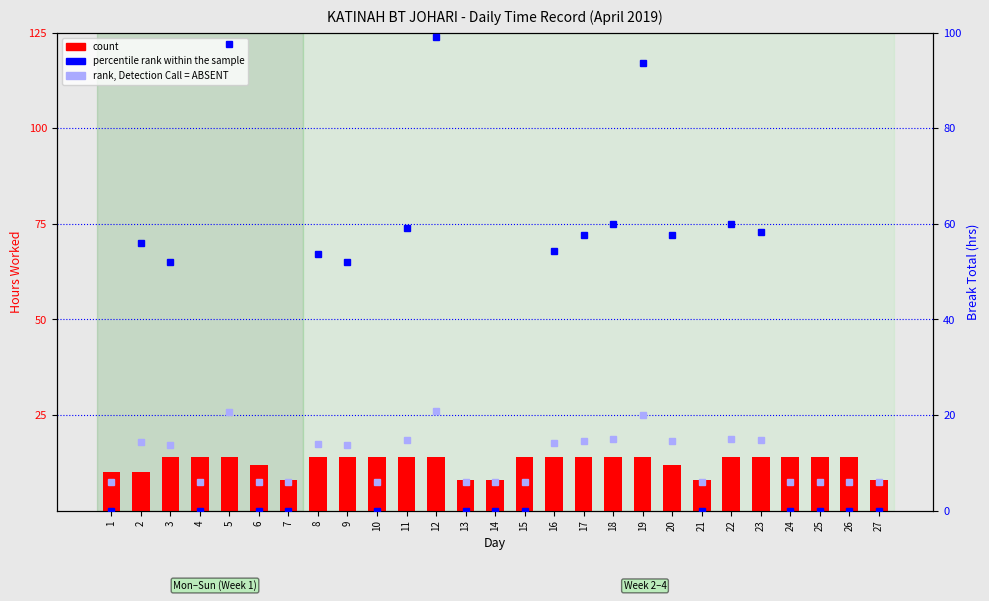

At which label is count closest to 11?

1